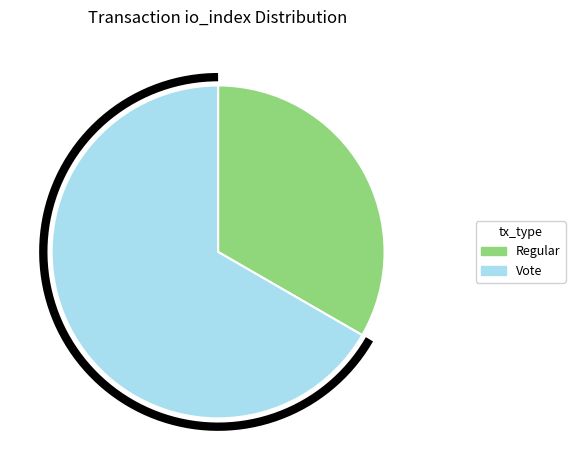

Count the number of slices in the pie.

2